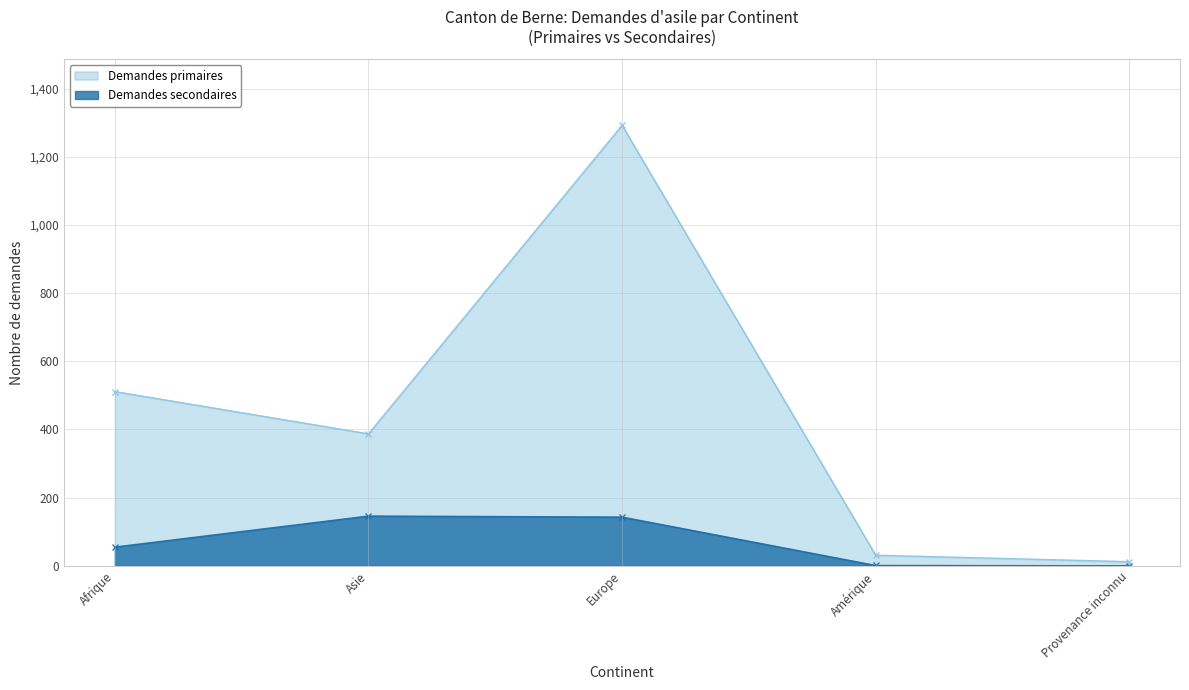

What is the difference between the maximum and minimum values in the Demandes primaires series?

1280